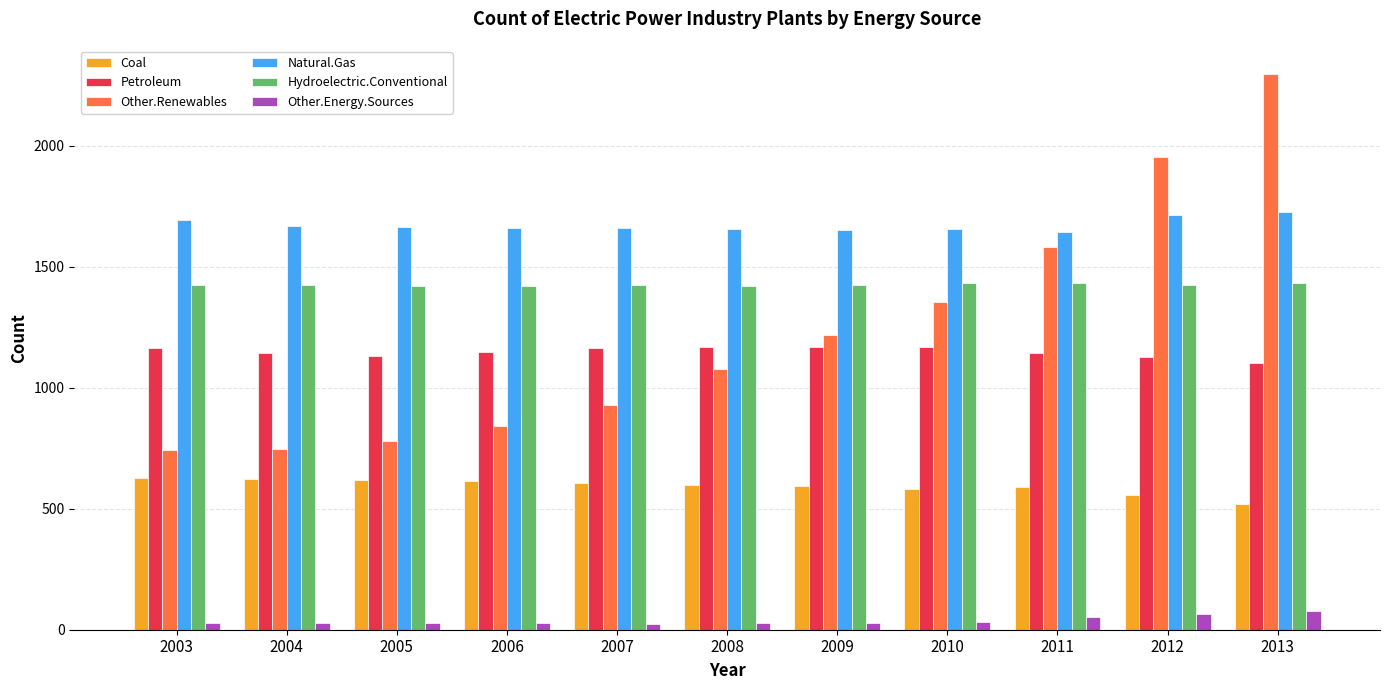

List the series in order of their peak value, highest first.

Other.Renewables, Natural.Gas, Hydroelectric.Conventional, Petroleum, Coal, Other.Energy.Sources